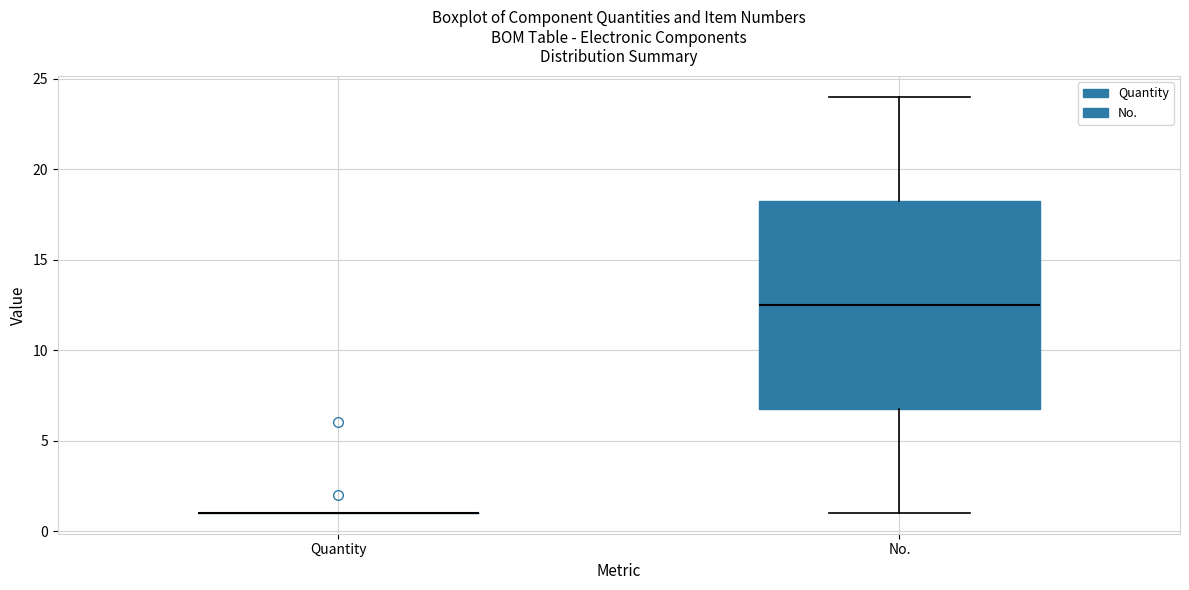

Which box is the tallest, from its lower edge to its upper edge?

No.